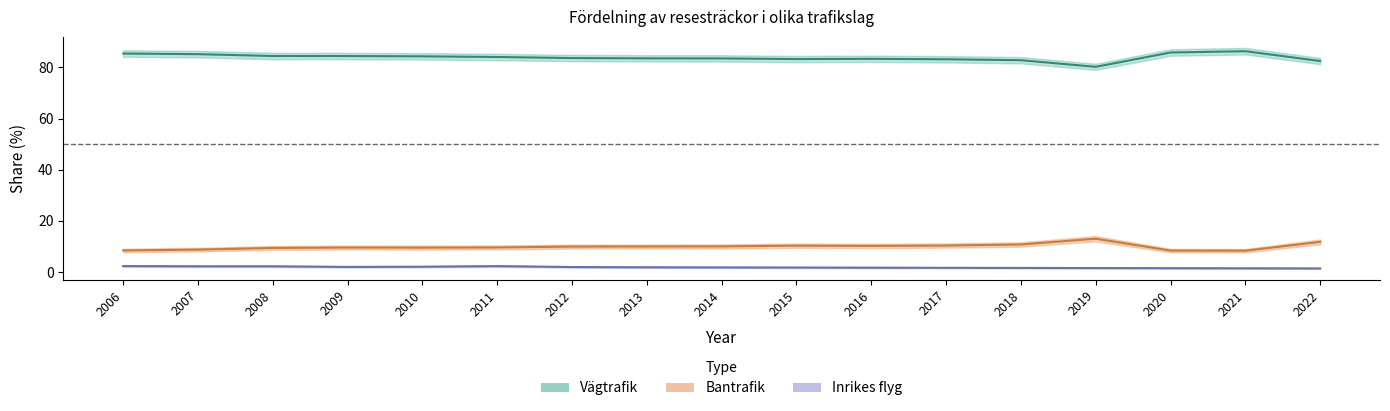

Does the chart have visible grid lines?

No